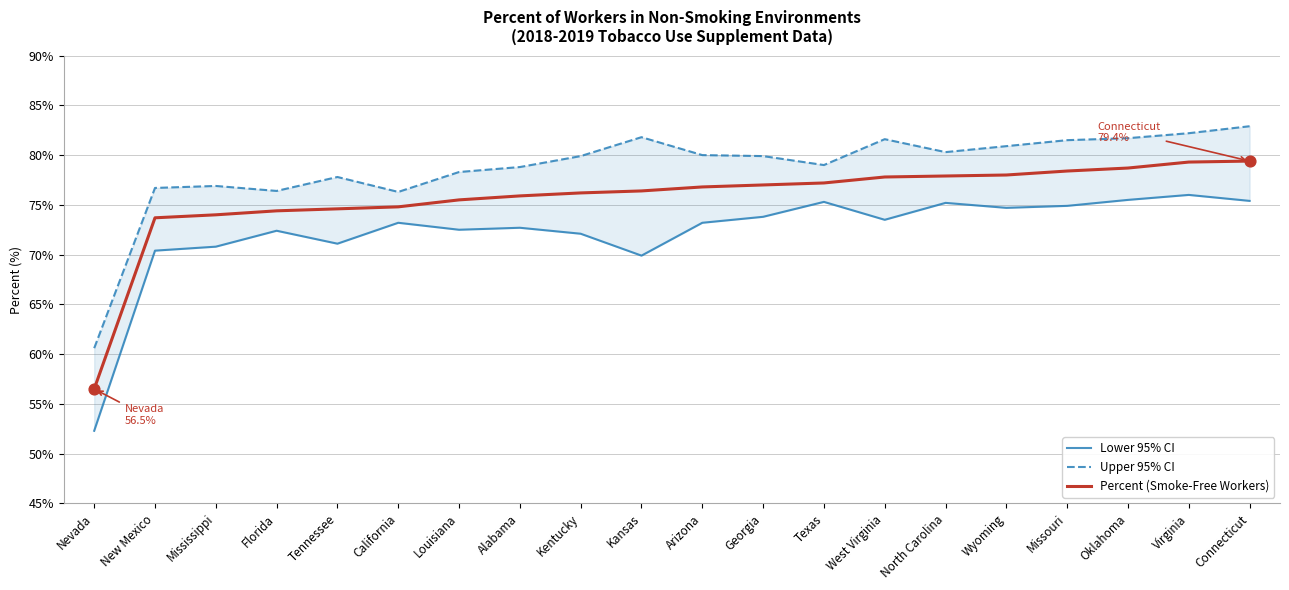

Which series reaches the minimum Y coordinate?

Lower 95% CI